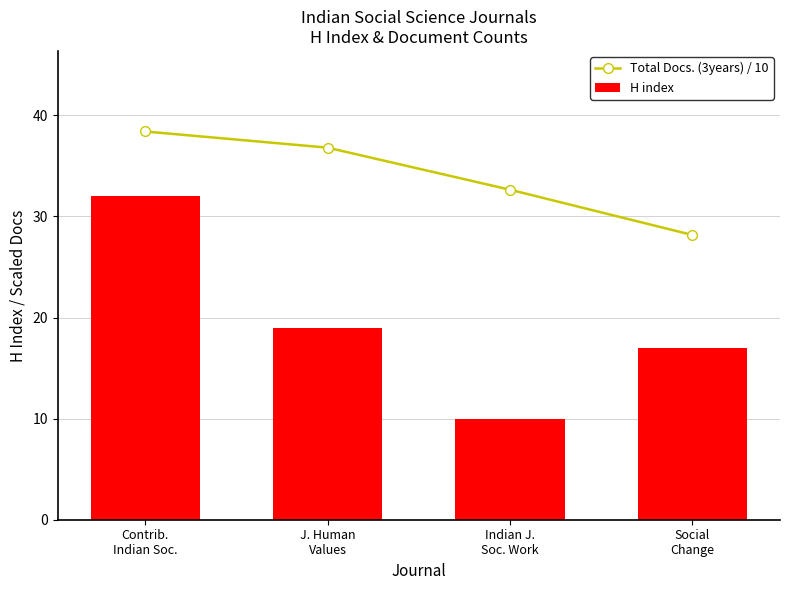

The Total Docs. (3years) / 10 series shows 28.2 at Social
Change. True or false?

True